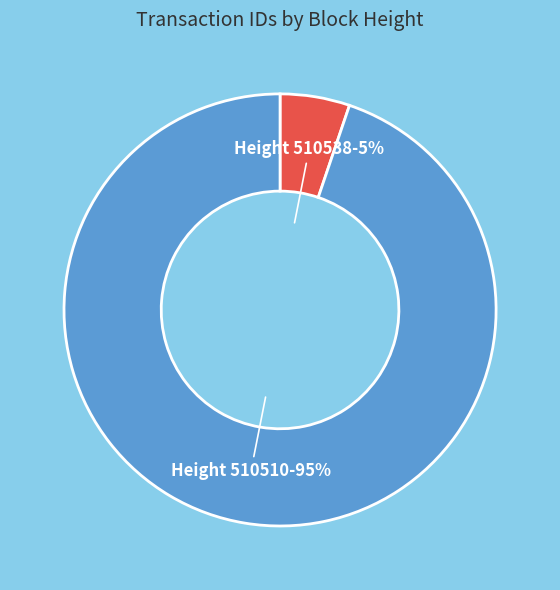

To the nearest percent, what is the difference between the largest and smallest slice percentages?

90%